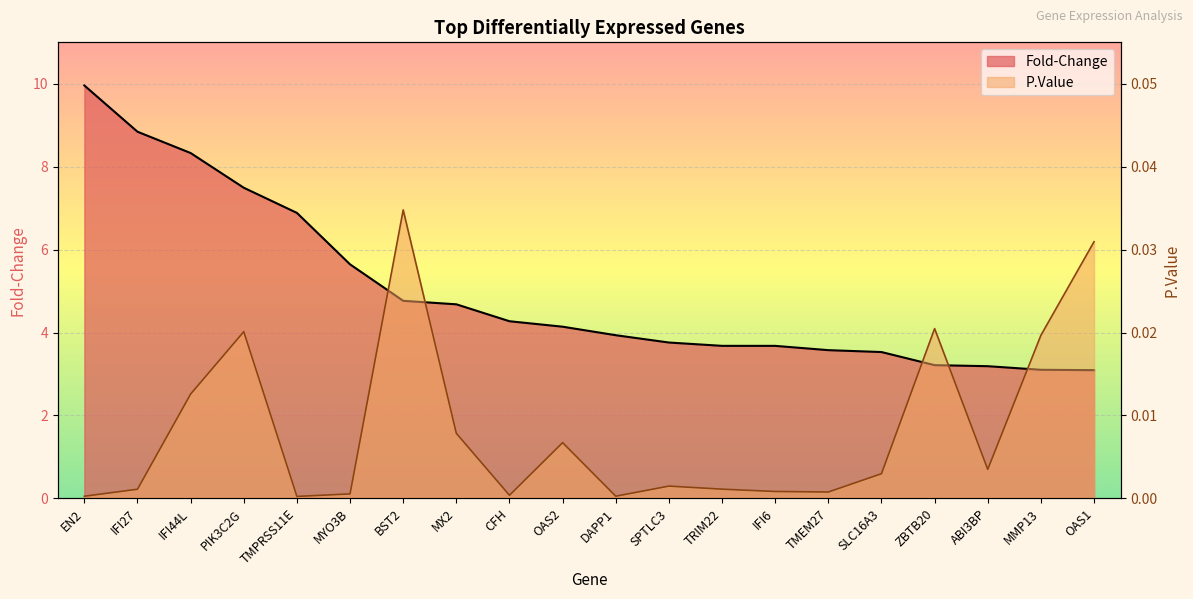

What is the difference between the highest and lowest values at DAPP1?

3.9